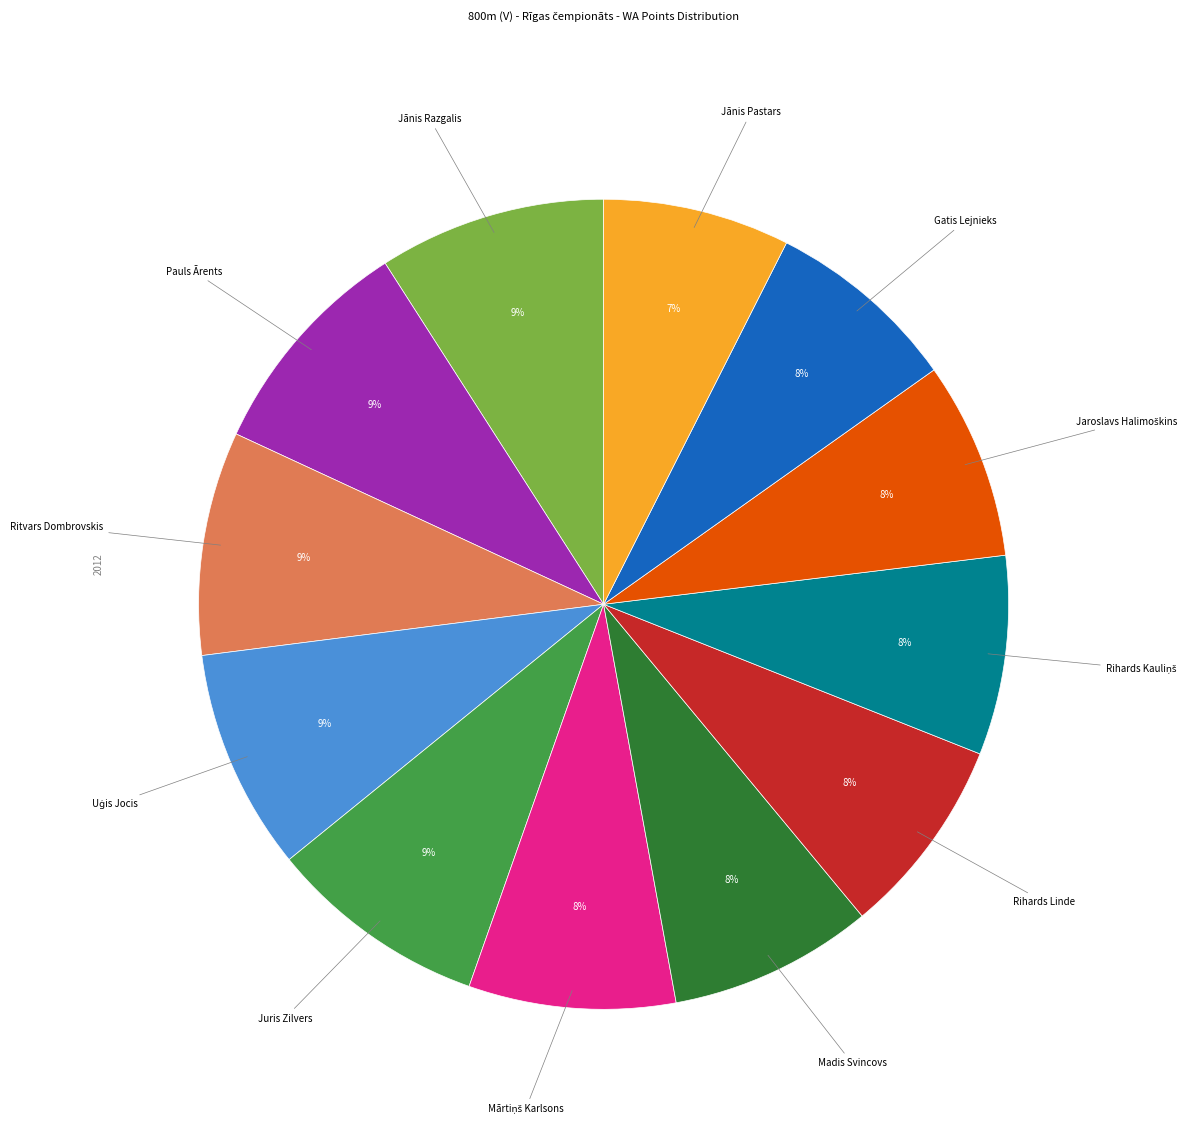

Does any single category account for the majority?

No